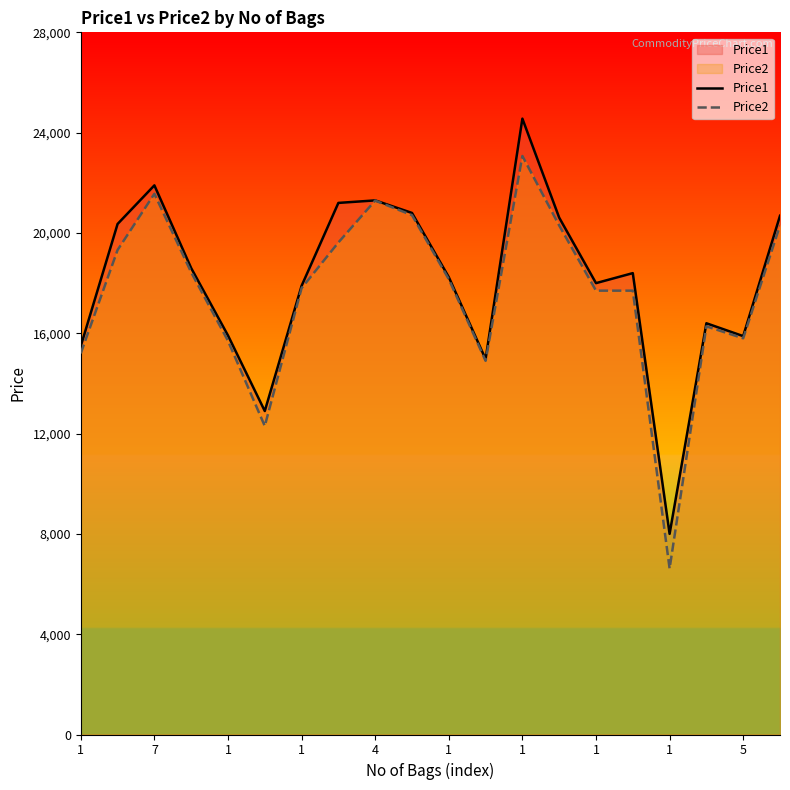

What is the total value across all series at 5?

31685